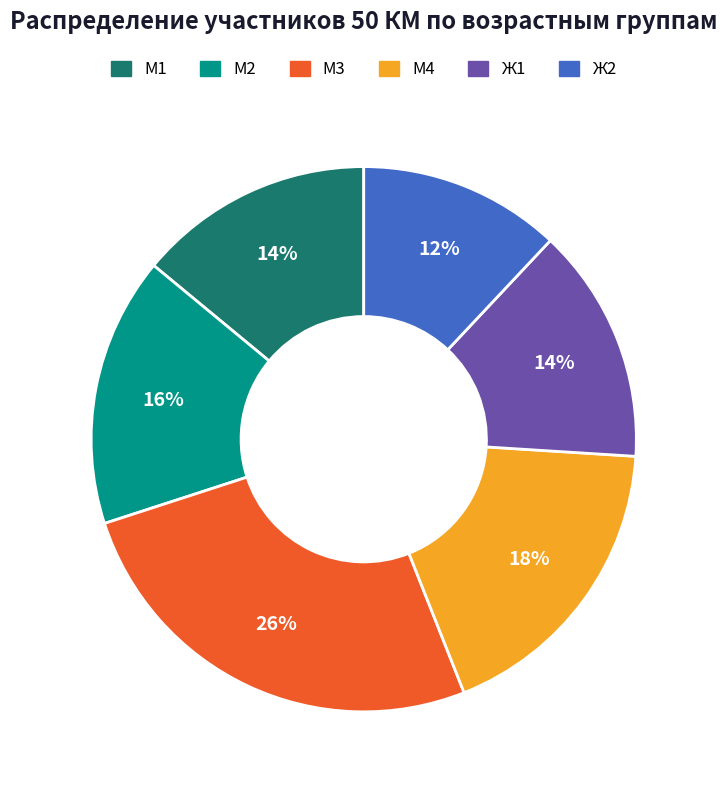

To the nearest percent, what is the combined percentage of Ж2 and М2?

28%